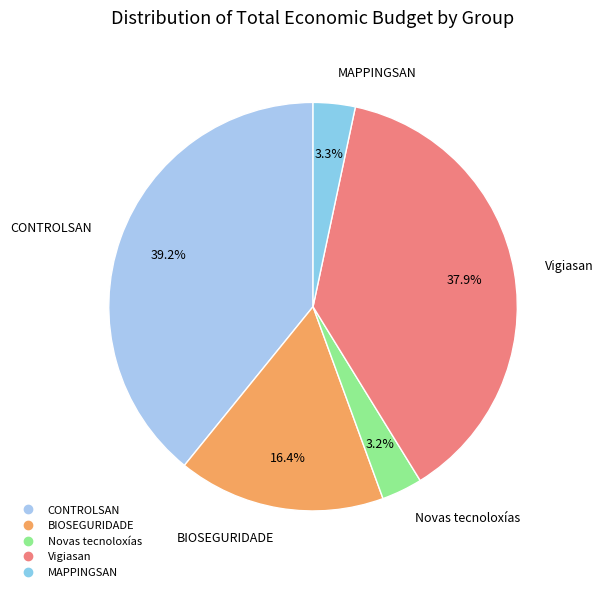

True or false: CONTROLSAN accounts for 39% of the total.

True